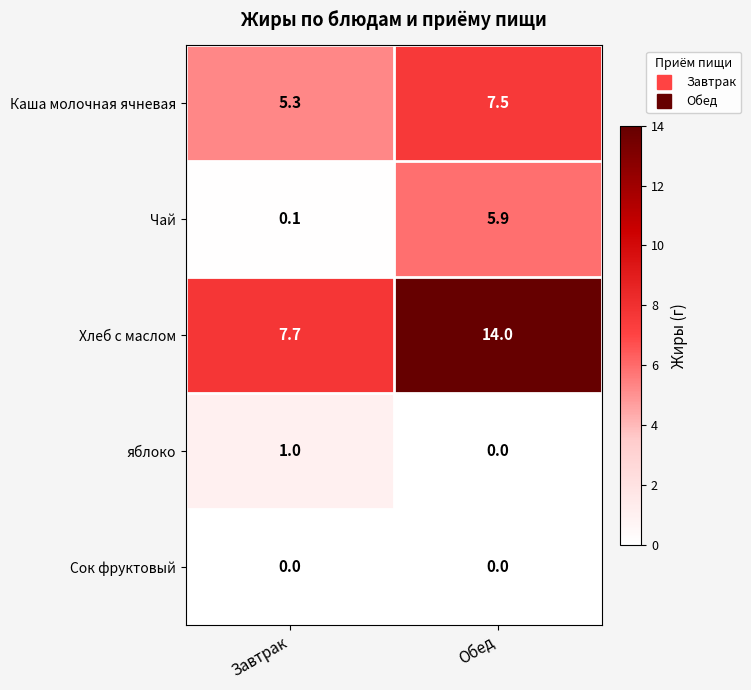

Reading left to right, extract all data points from this chart.

Каша молочная ячневая: Завтрак=5.3	Обед=7.5
Чай: Завтрак=0.1	Обед=5.9
Хлеб с маслом: Завтрак=7.7	Обед=14.0
яблоко: Завтрак=1.0	Обед=0.0
Сок фруктовый: Завтрак=0.0	Обед=0.0